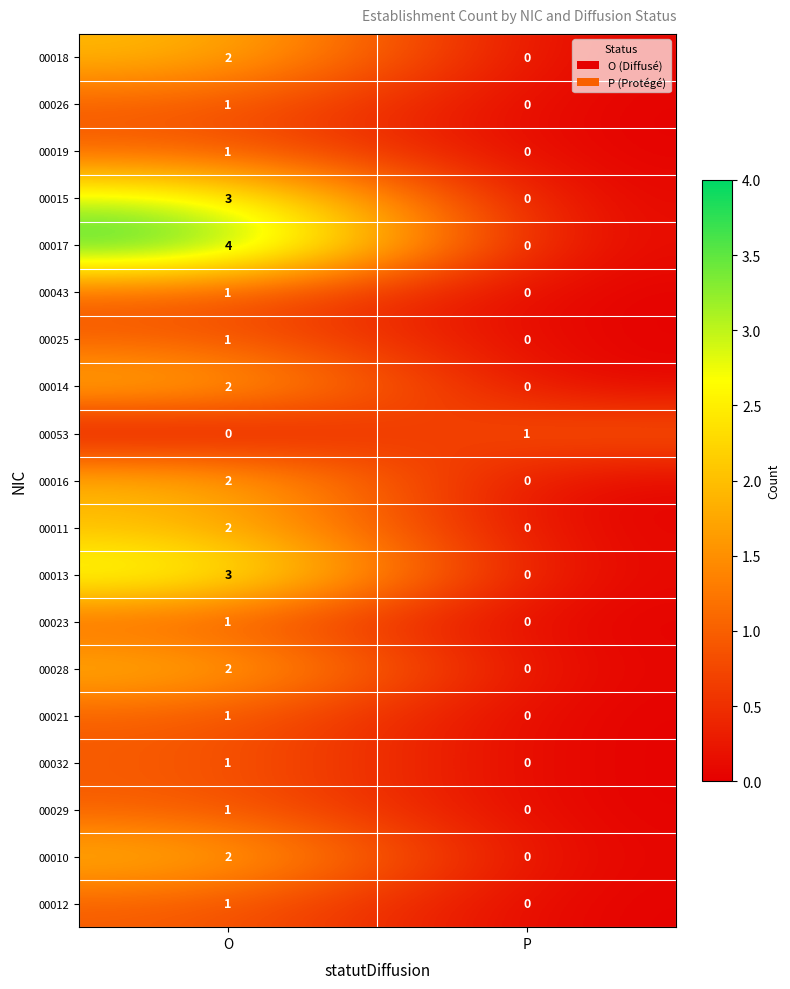

Which series has the largest range (max minus min)?

00017